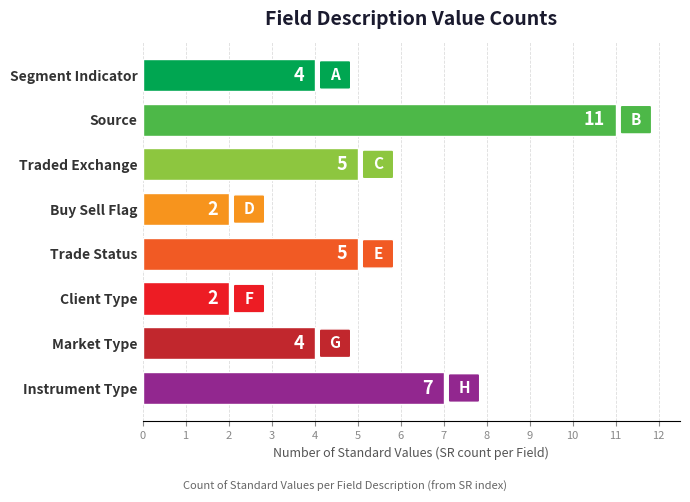

Is it true that the value at Segment Indicator is 4?

True